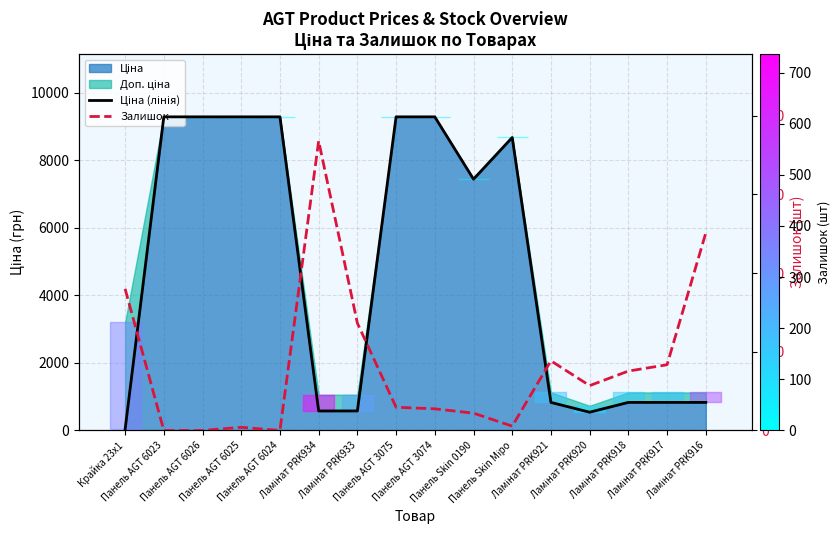

What is the difference between the highest and lowest values at Панель AGT 6023?

9290.5